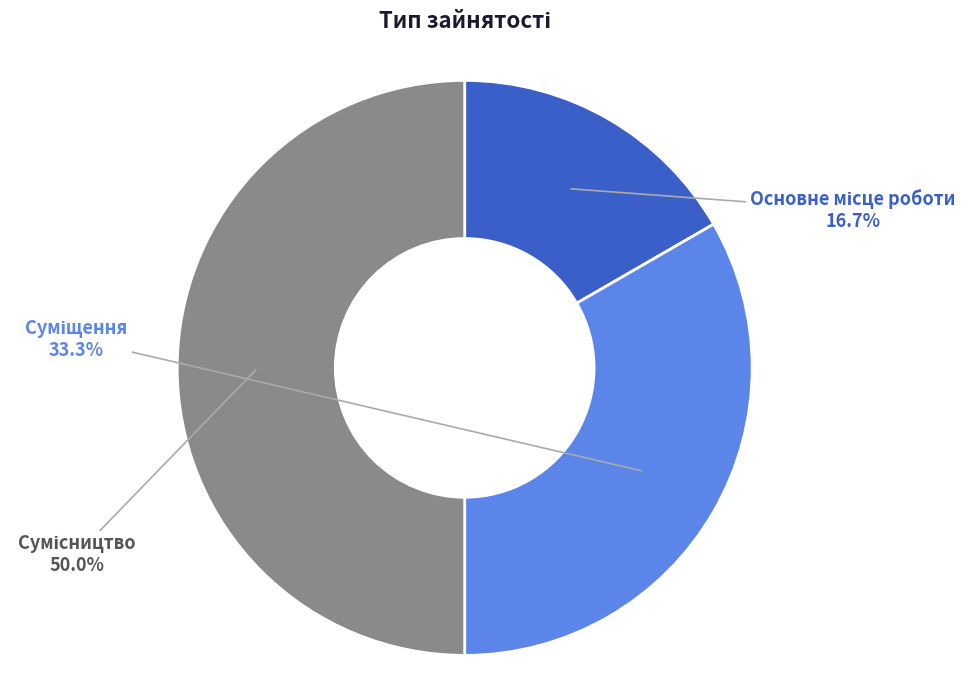

What portion of the pie excludes Суміщення?

66.7%